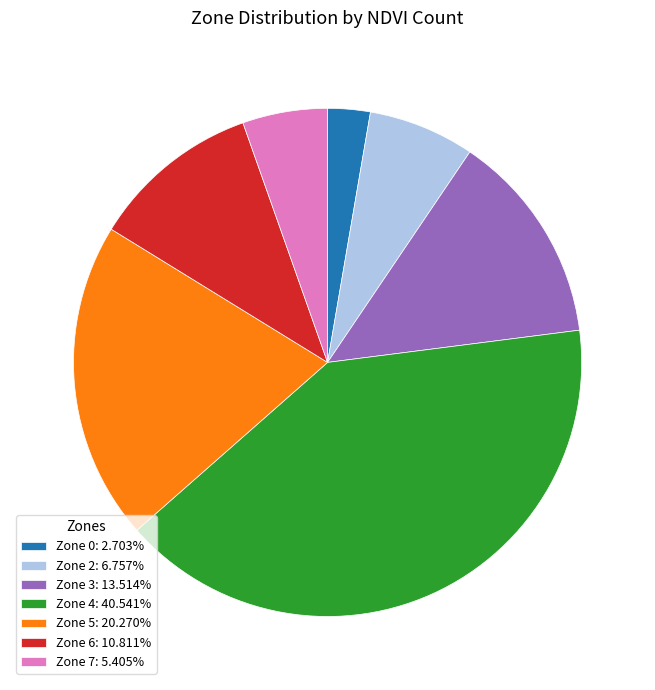

What is the ratio of the value at Zone 0 to the value at Zone 5?

0.1